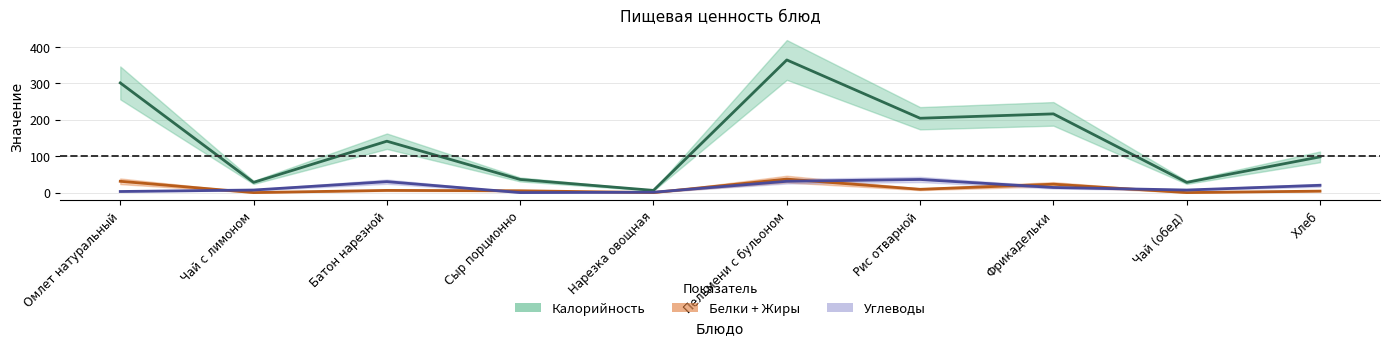

What is the difference between the maximum and minimum values in the Калорийность series?

358